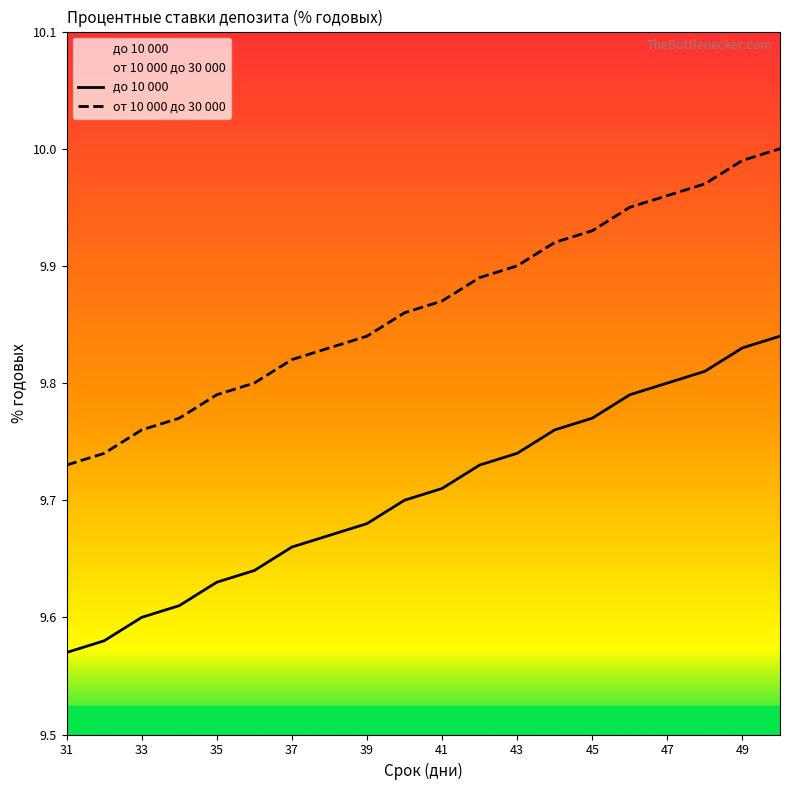

How many distinct data groups are displayed?

2